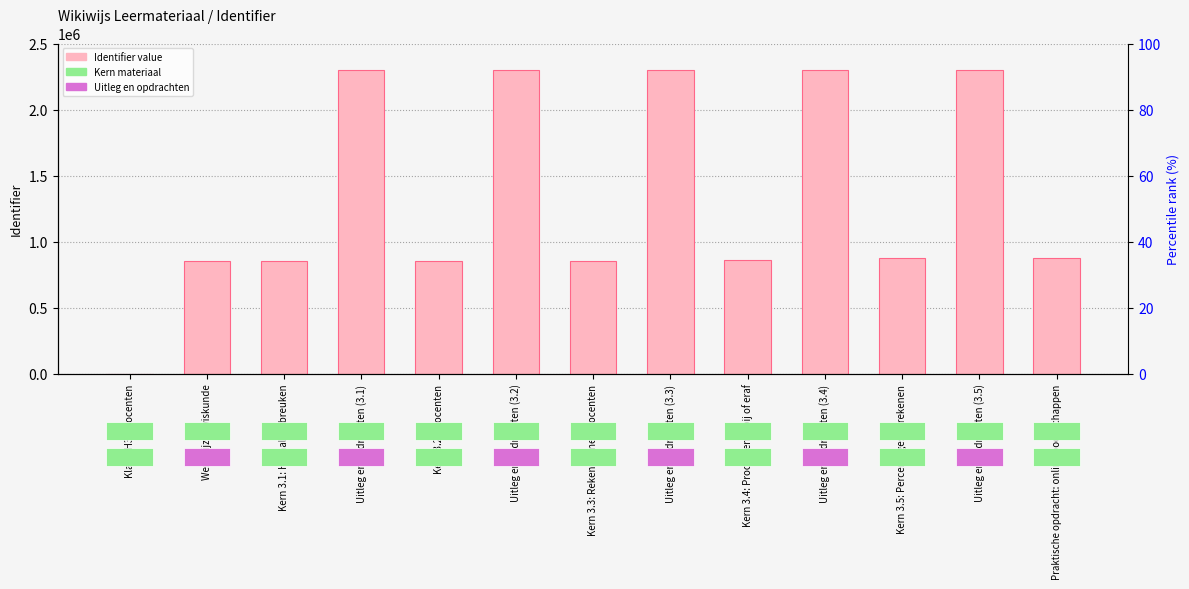

The chart shows a value of 244754 at Kern 3.1: Herhaling breuken. True or false?

False